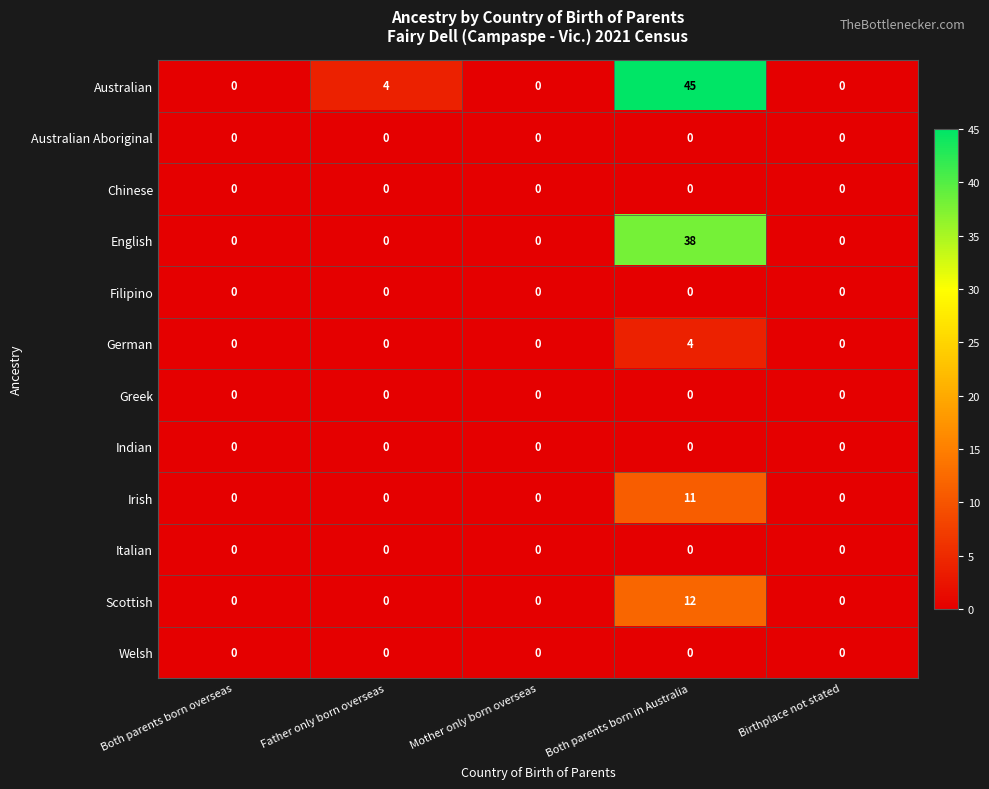

How many categories are shown in the chart?

5